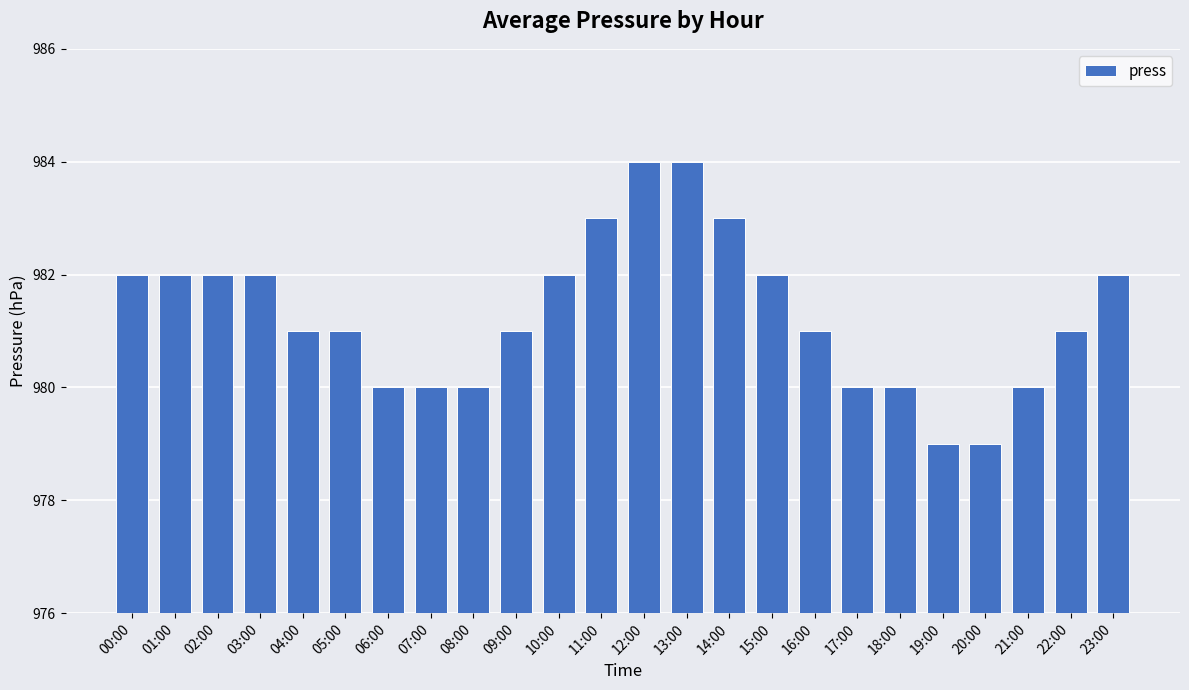

What is the difference between the maximum and second lowest values?

5